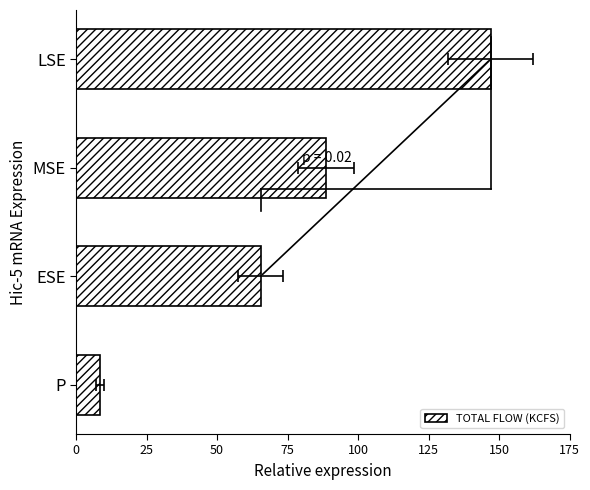

Between MSE and LSE, which is larger?

LSE